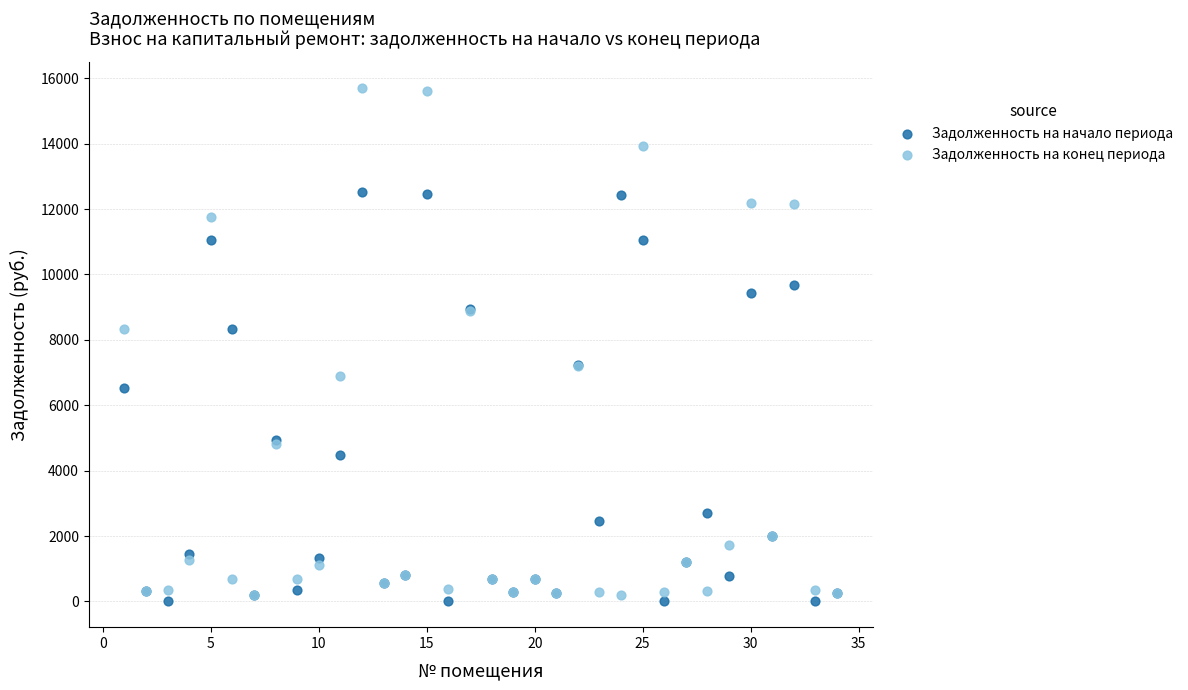

Which series reaches the minimum Y coordinate?

Задолженность на начало периода